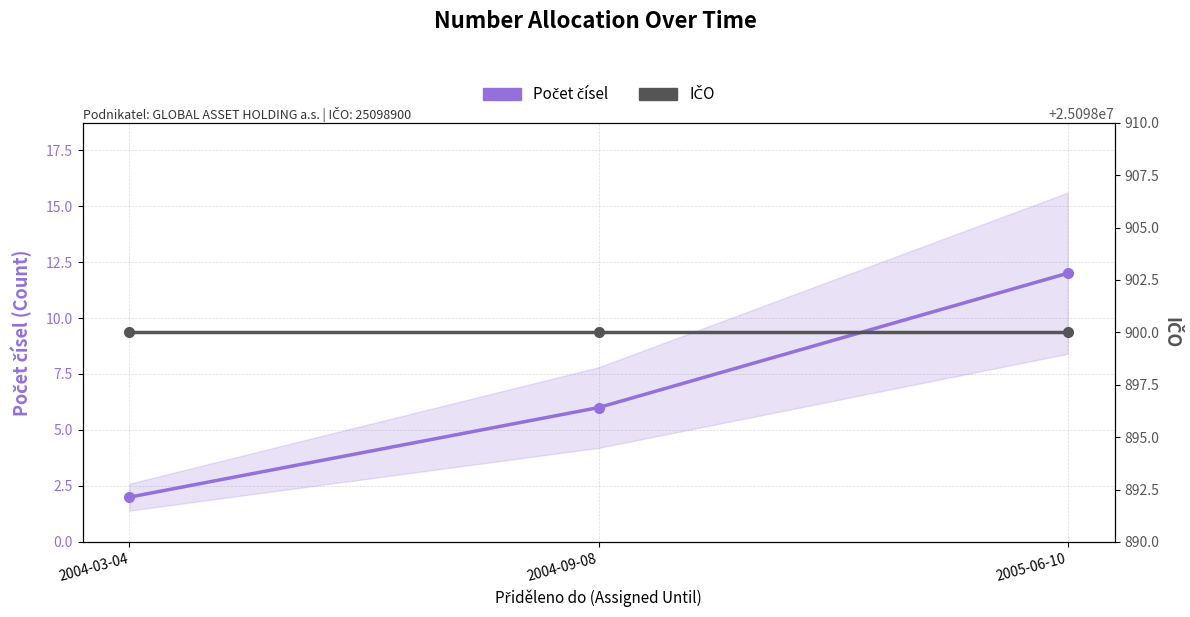

Which series has the widest spread of values?

Počet čísel